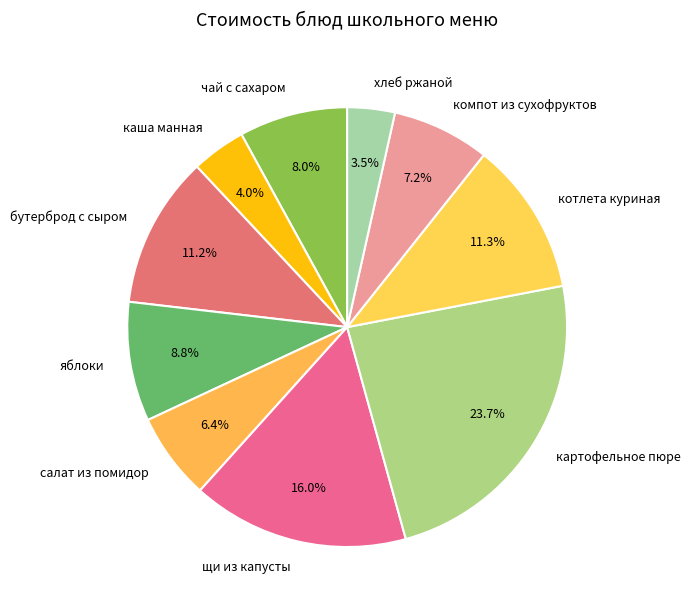

To the nearest percent, what is the average slice percentage?

10%